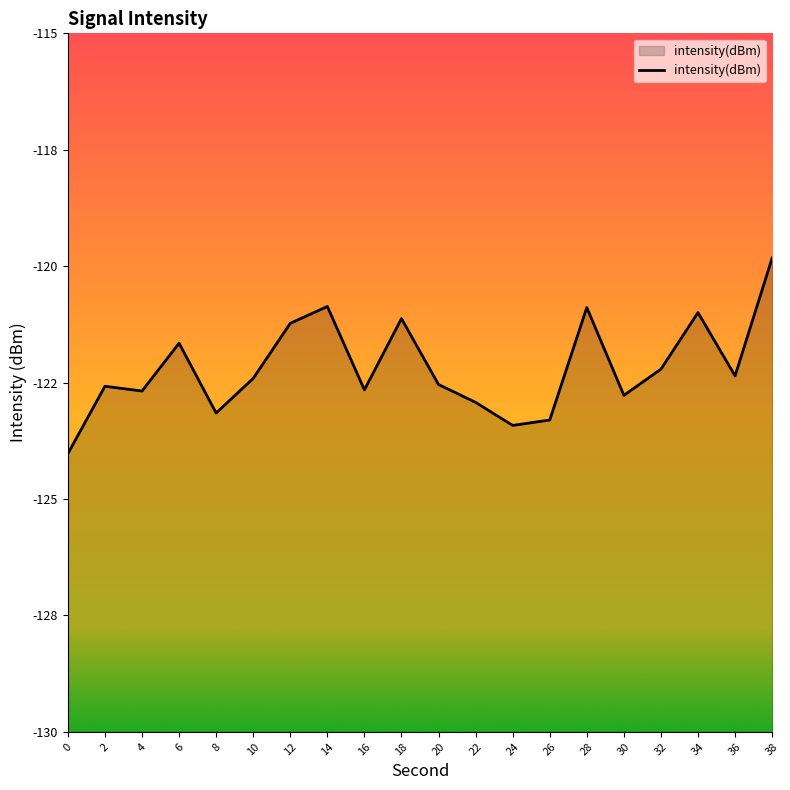

What is the value of the 7th point from the left?

-121.2